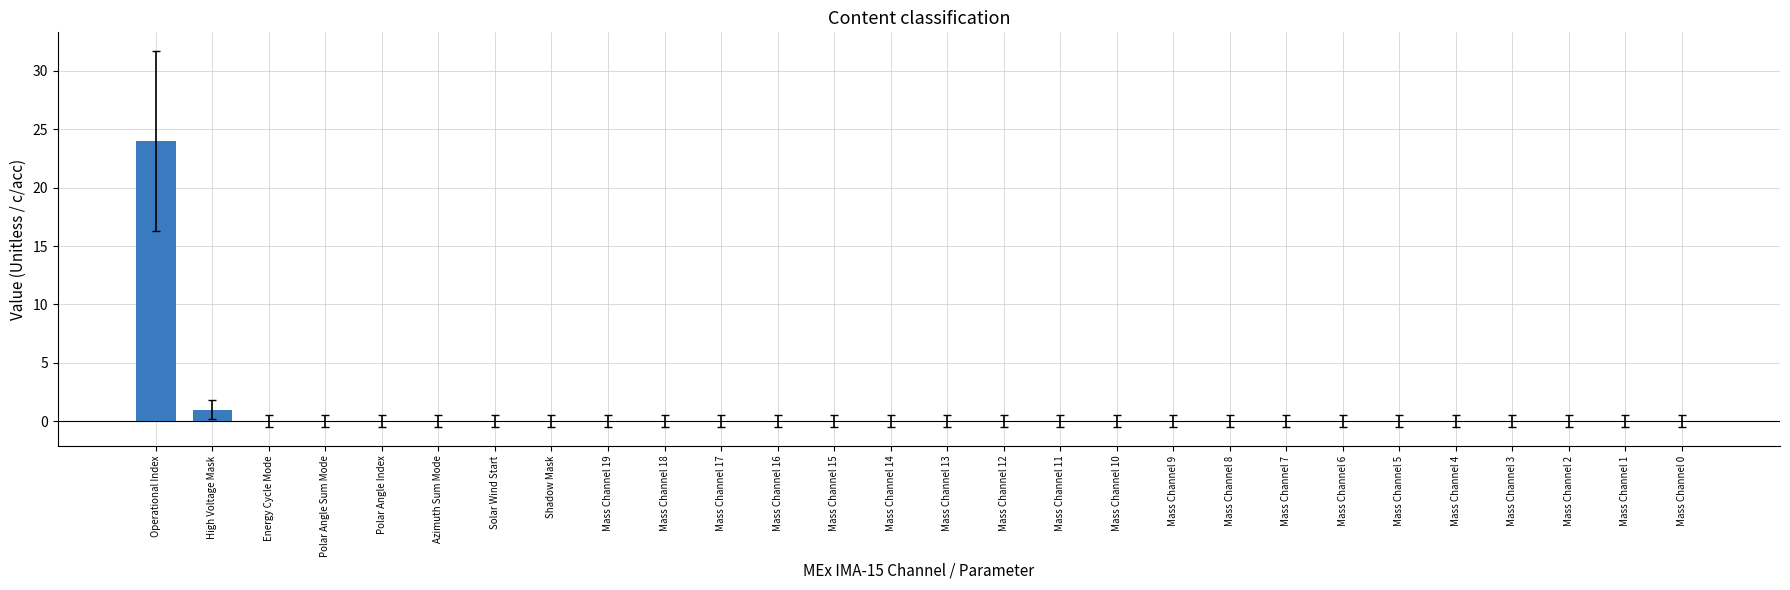

Between Operational Index and Mass Channel 17, which is larger?

Operational Index